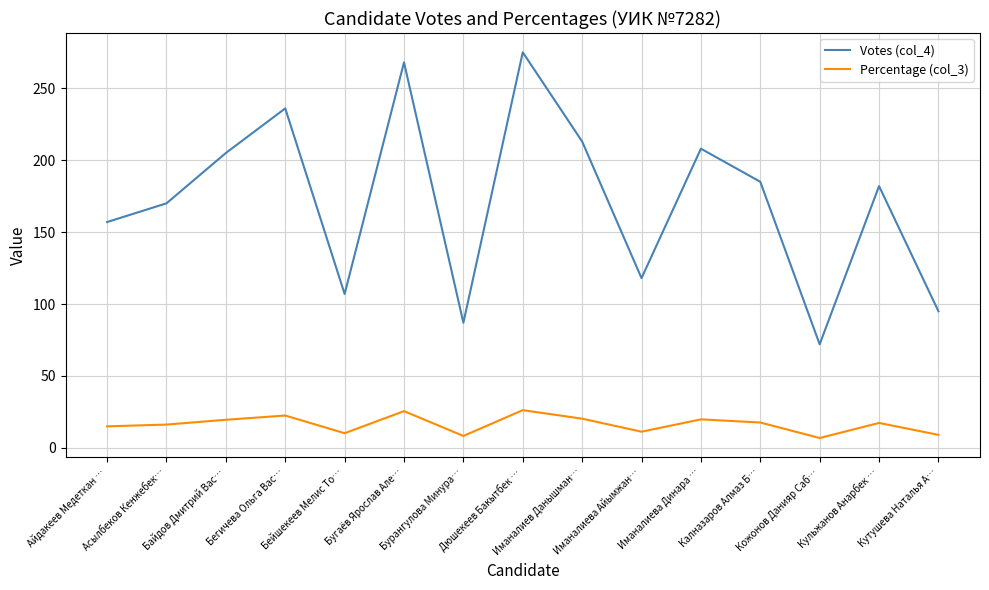

Which series has the largest range (max minus min)?

Votes (col_4)